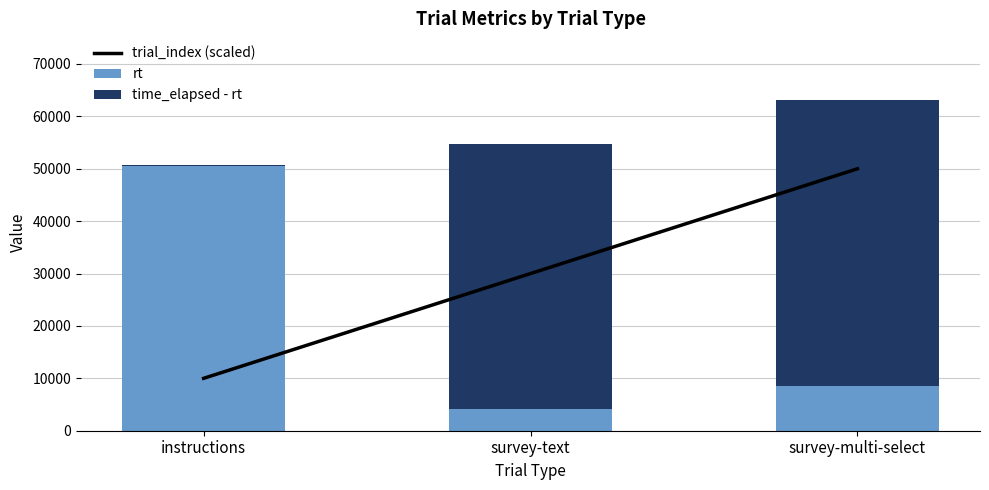

What is the average value of the trial_index (scaled) series?

30000.0